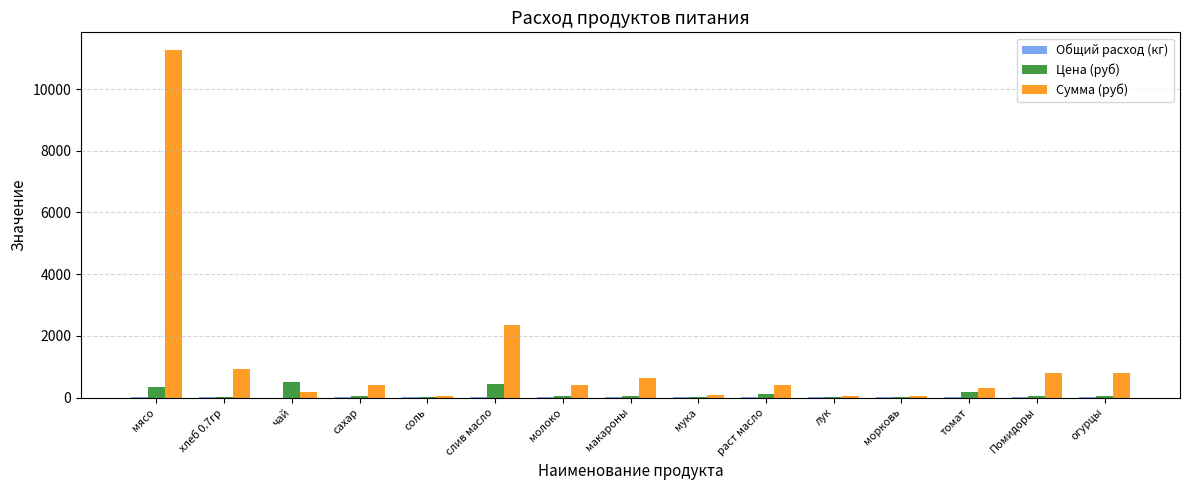

What is the difference between the Цена (руб) values at раст масло and мясо?

235.0